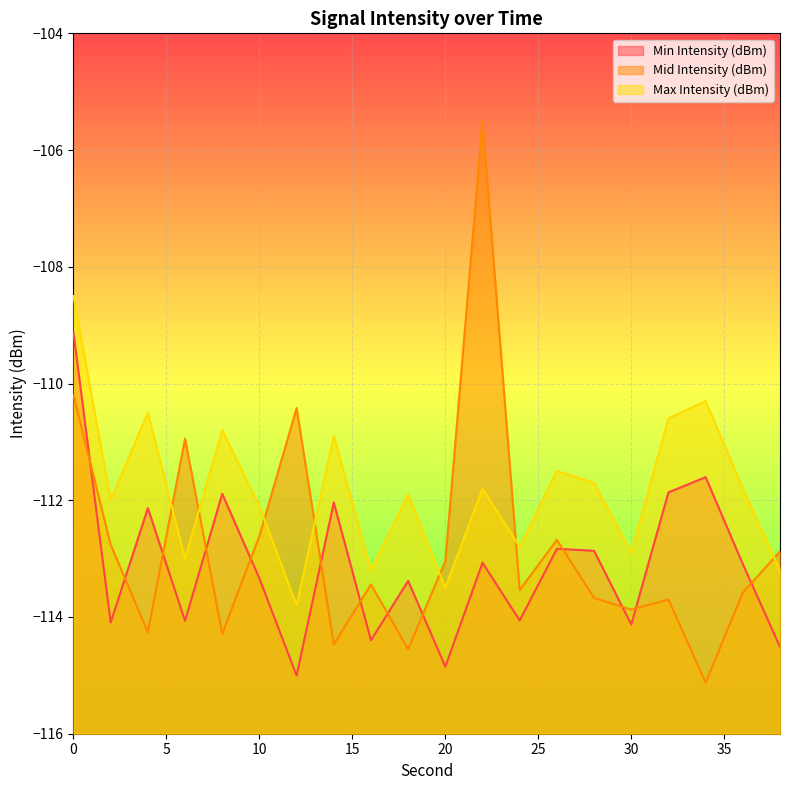

After their last crossing, which series has the higher values: Max Intensity (dBm) or Mid Intensity (dBm)?

Mid Intensity (dBm)